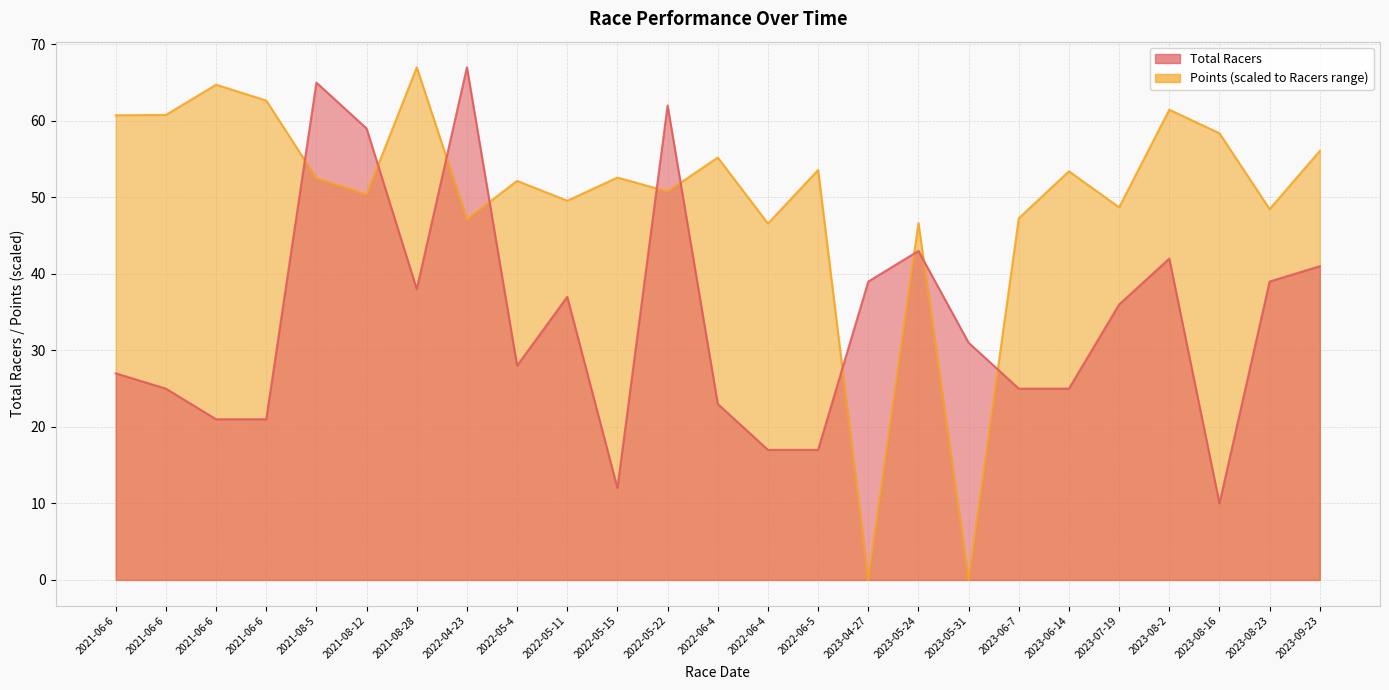

What are all the series names shown in the legend?

Total Racers, Points